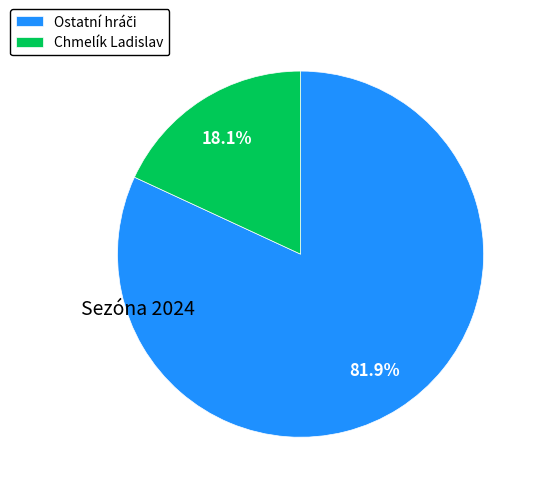

What percentage is NOT represented by Chmelík Ladislav?

81.9%